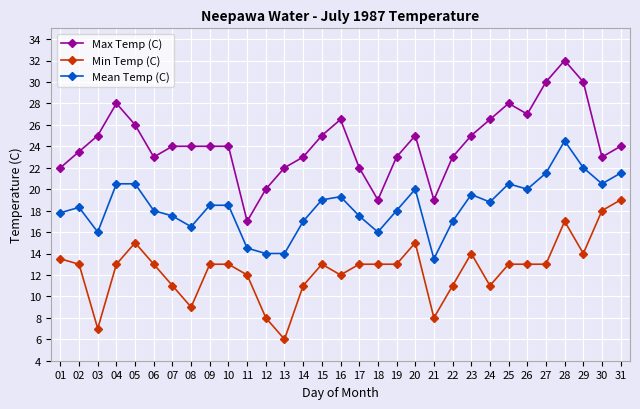

True or false: Min Temp (C) and Max Temp (C) intersect in this chart.

False